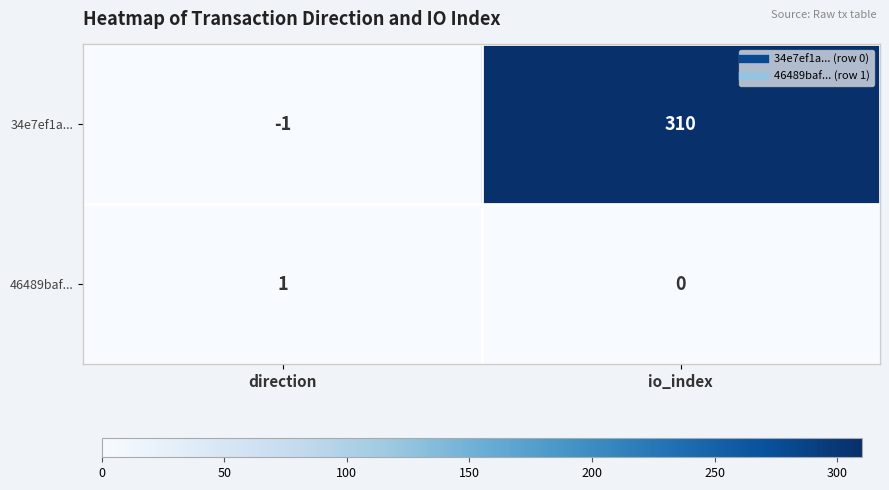

Which label corresponds to the smallest value in the chart?

direction